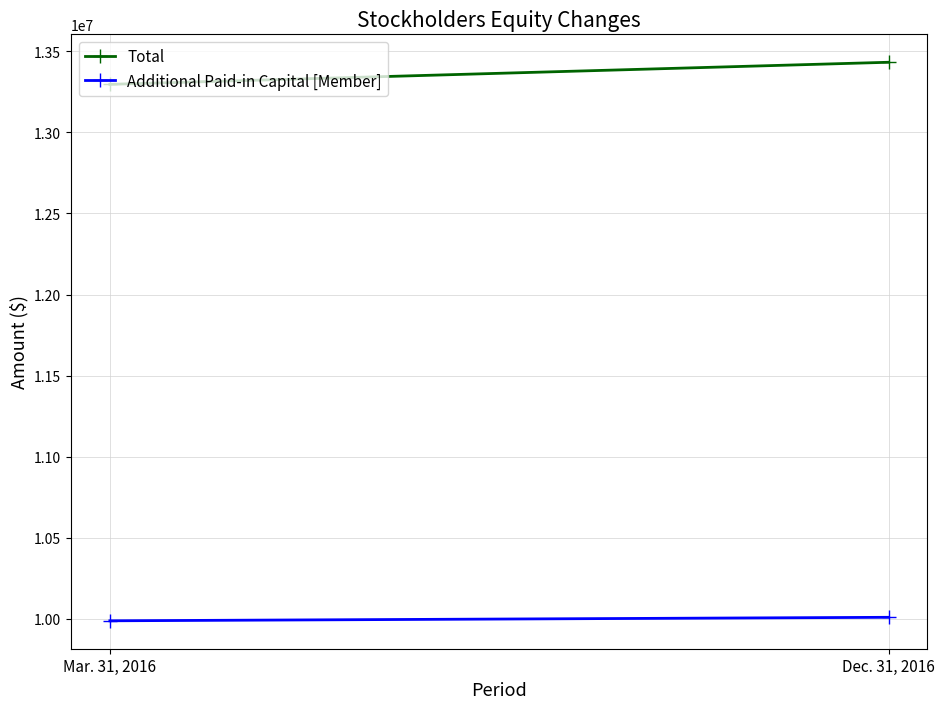

What is the highest value of the Total series?

13431904